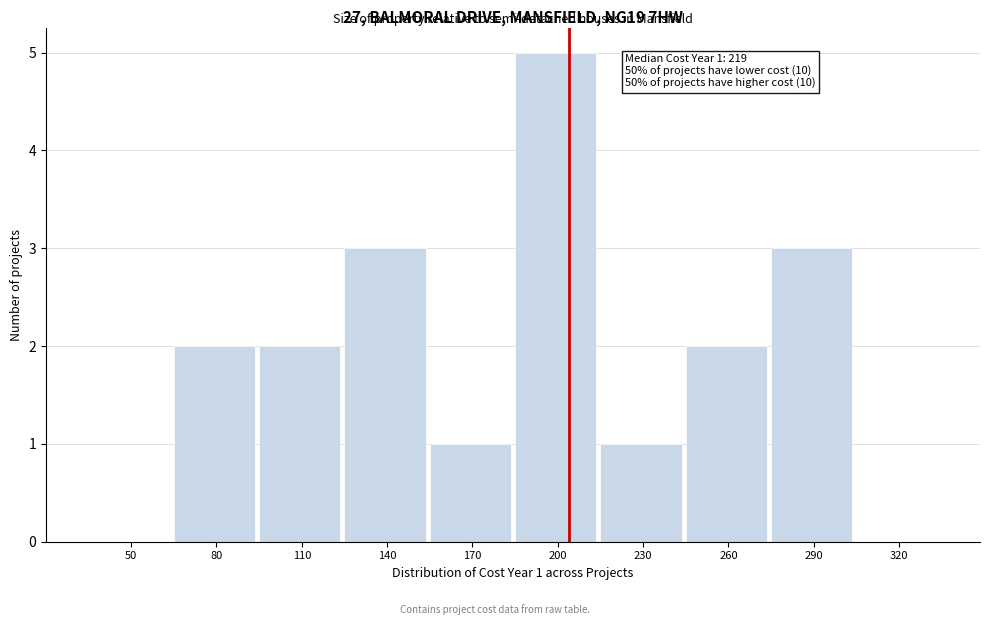

Reading left to right, transcribe all the data shown in this chart.

50=0	80=2	110=2	140=3	170=1	200=5	230=1	260=2	290=3	320=0